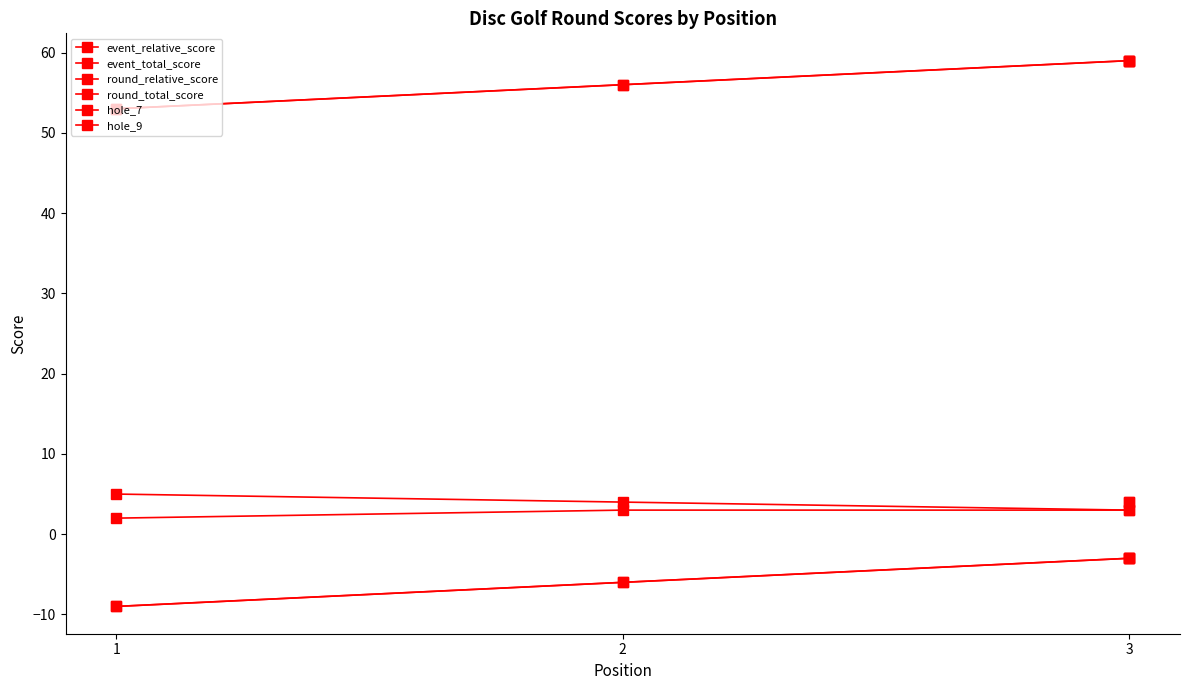

Which series has the largest total across all categories?

event_total_score